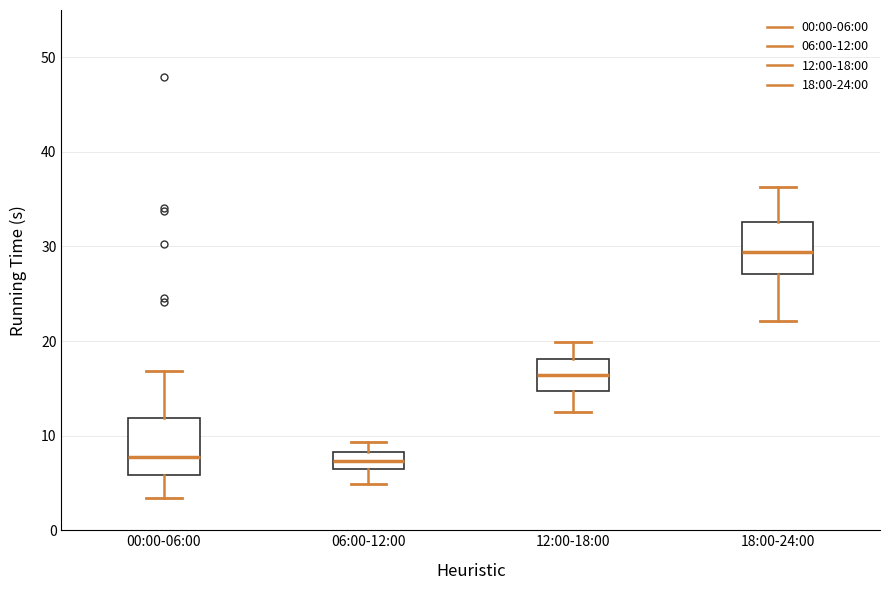

Reading left to right, transcribe this box plot: for each box, give where its median line is, the range the box spans, and where its two whiskers end, as read against the y-axis. The values are not printed on the chart, so give them approximately, as read against the axis.

00:00-06:00: median 8, box 6 to 12, whiskers 3 to 17
06:00-12:00: median 7, box 6 to 8, whiskers 5 to 9
12:00-18:00: median 16, box 15 to 18, whiskers 13 to 20
18:00-24:00: median 29, box 27 to 33, whiskers 22 to 36